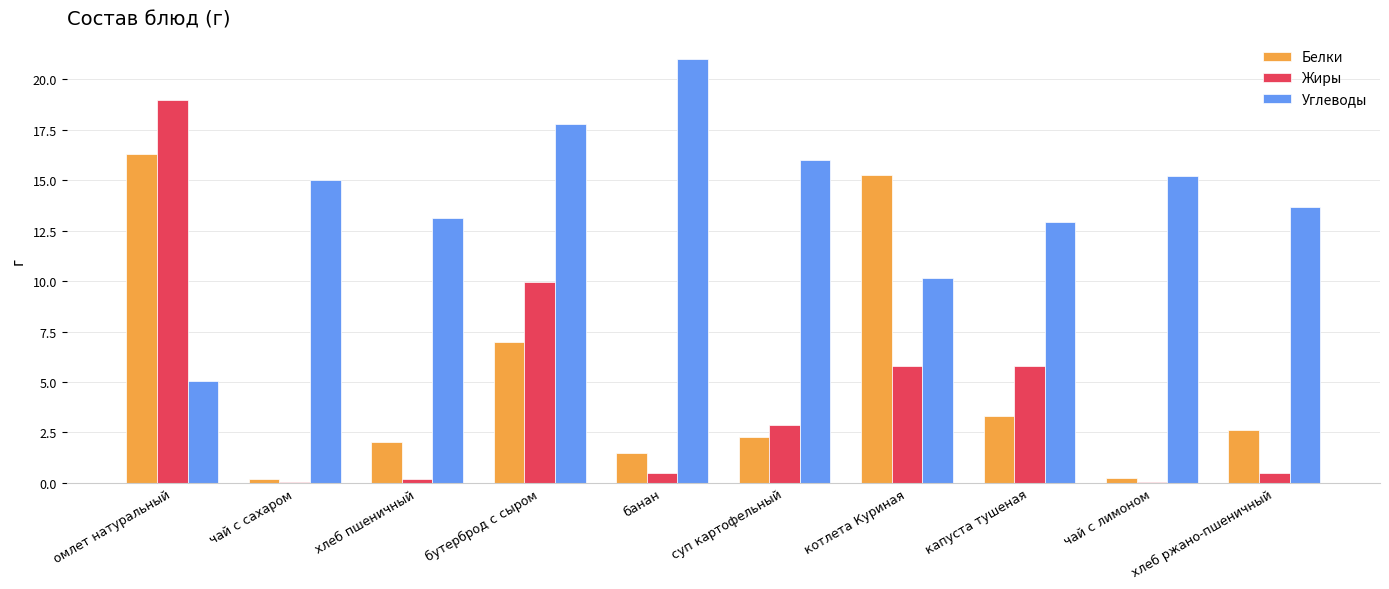

What are all the series names shown in the legend?

Белки, Жиры, Углеводы